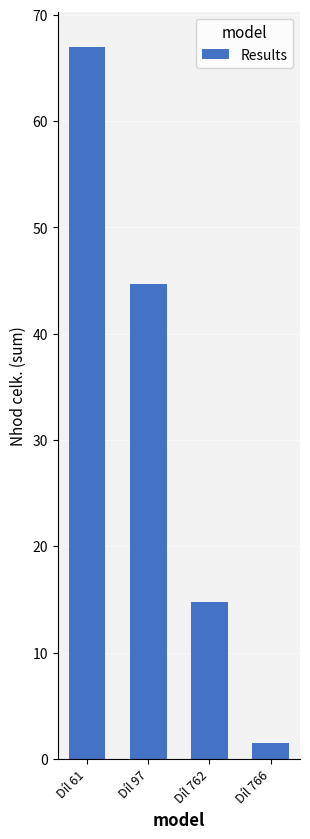

What is the ratio of the value at Díl 762 to the value at Díl 97?

0.3